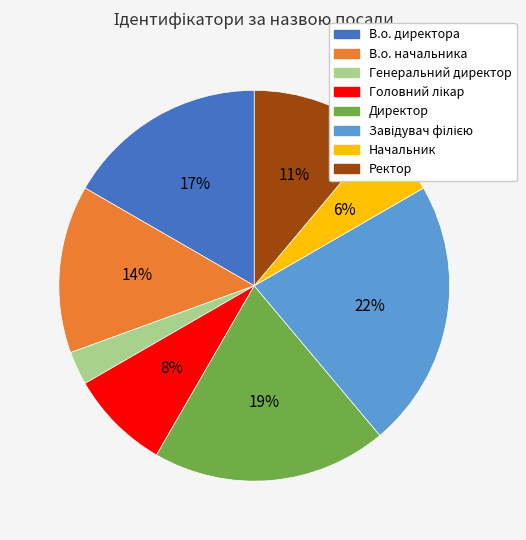

Does В.о. директора account for over 50% of the chart?

No